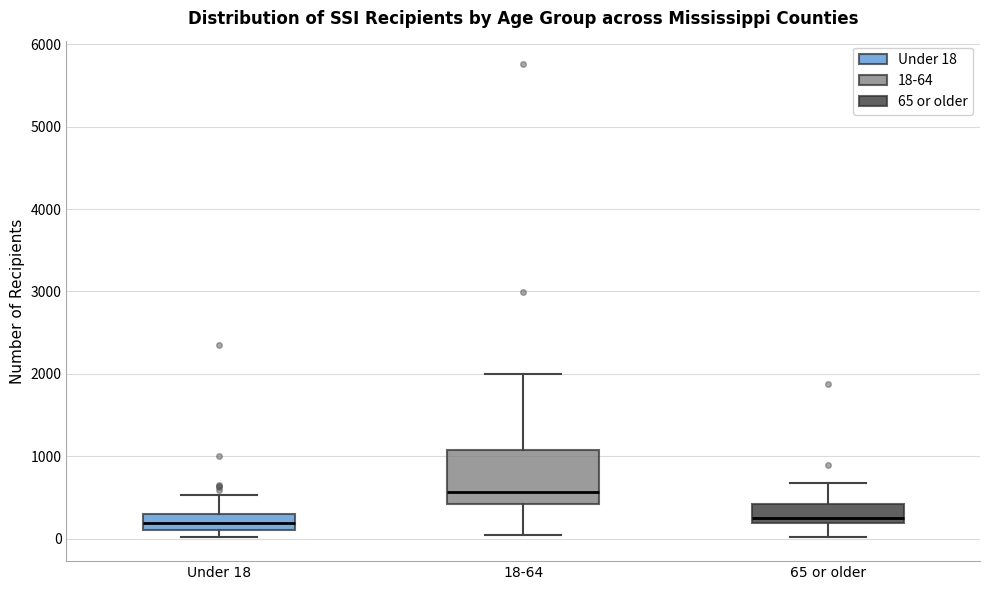

Reading left to right, read every box against the y-axis: the position of its median line, the range the box covers, and the ends of its whiskers. The values are not printed on the chart, so give them approximately, as read against the axis.

Under 18: median 200, box 100 to 300, whiskers 0 to 500
18-64: median 600, box 400 to 1100, whiskers 0 to 2000
65 or older: median 300, box 200 to 400, whiskers 0 to 700